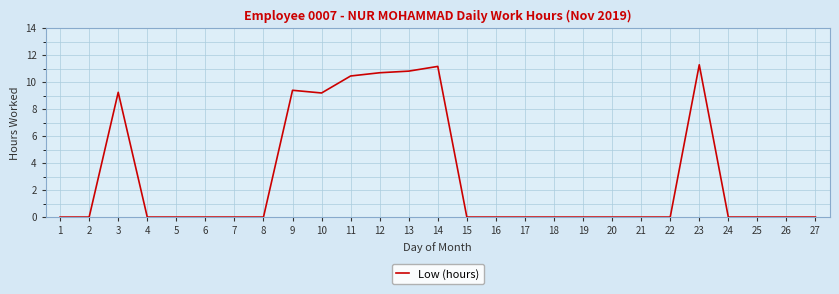

Which label corresponds to the largest value in the chart?

23